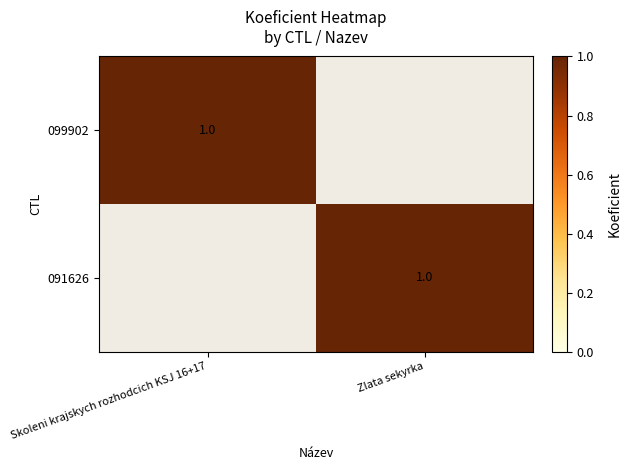

The value of 099902 at Skoleni krajskych rozhodcich KSJ 16+17 is 2. True or false?

False